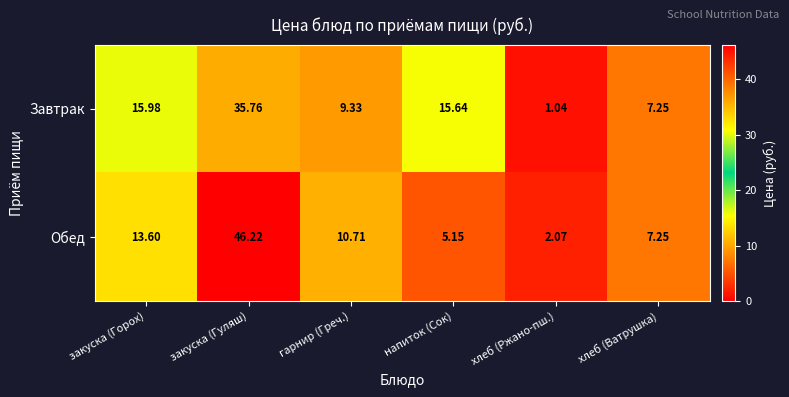

How many series are shown in this chart?

2